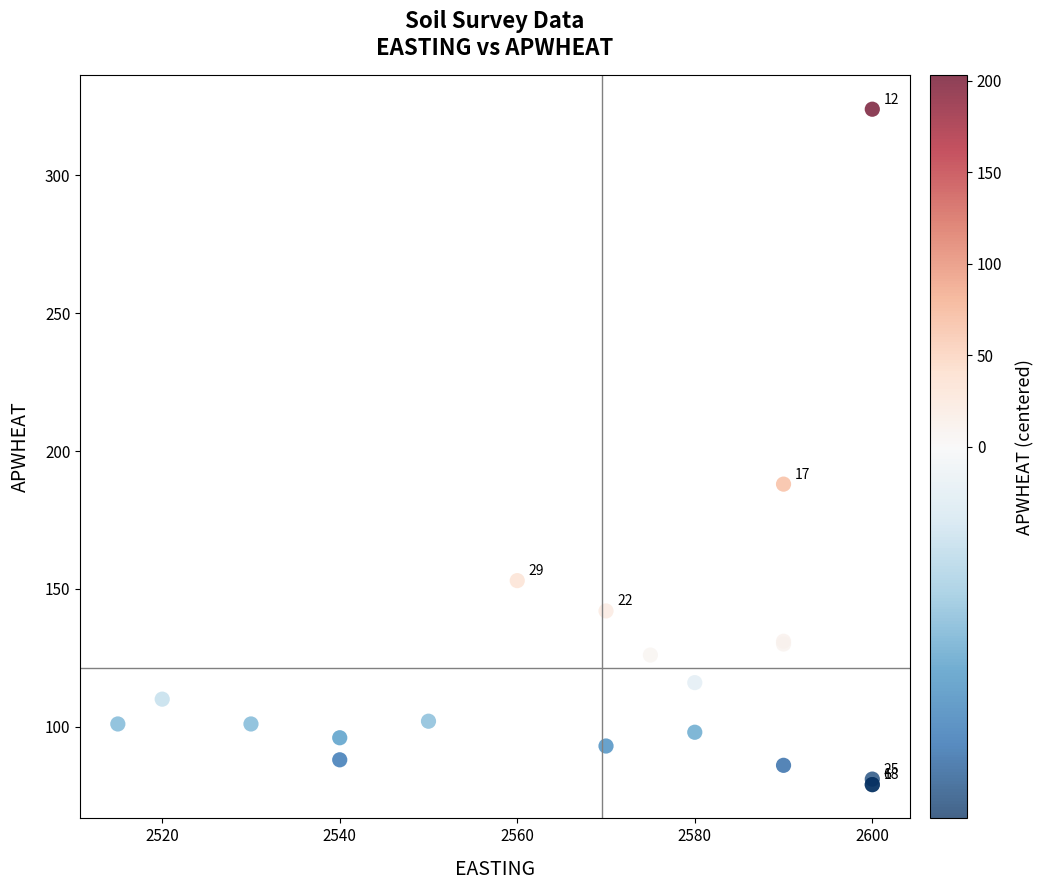

What Y value in the scatter plot is closest to 201?

188